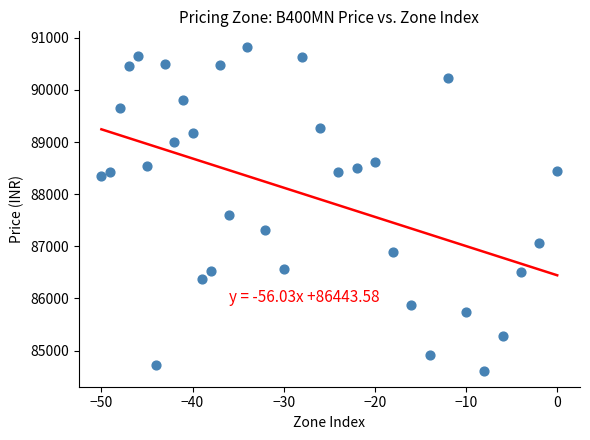

What Y value in the scatter plot is closest to 87715?

87595